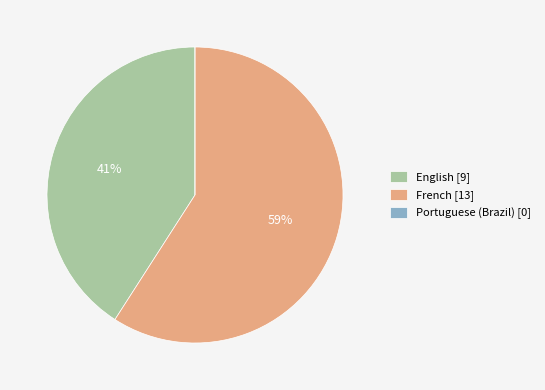

Is French [13] the majority of the pie?

Yes